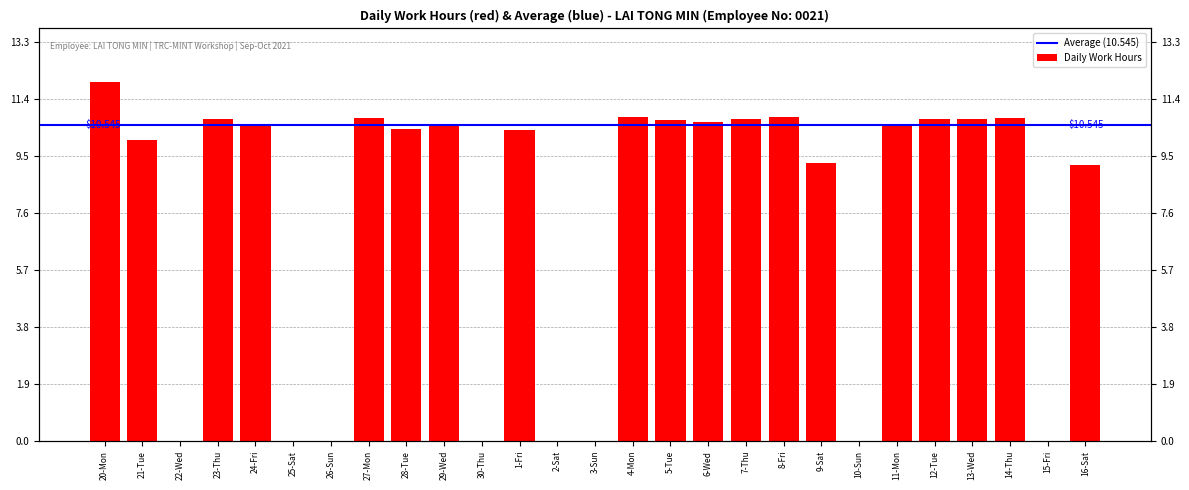

What is the label of the 14th bar from the left?

3-Sun